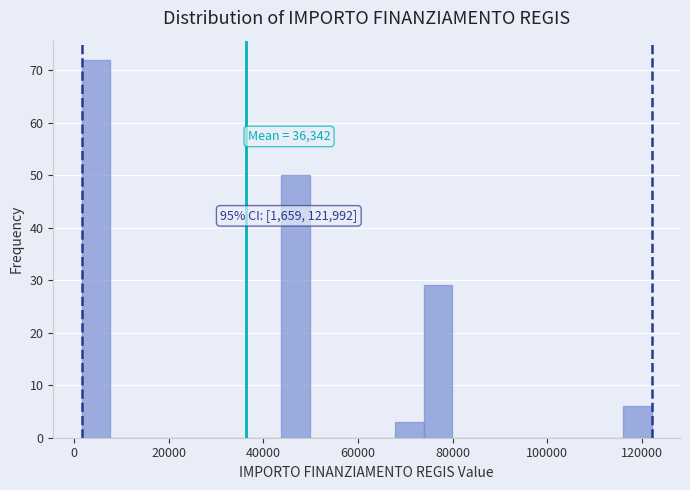

Read against the x-axis, roughly where is the centre of the tallest bar?

4000